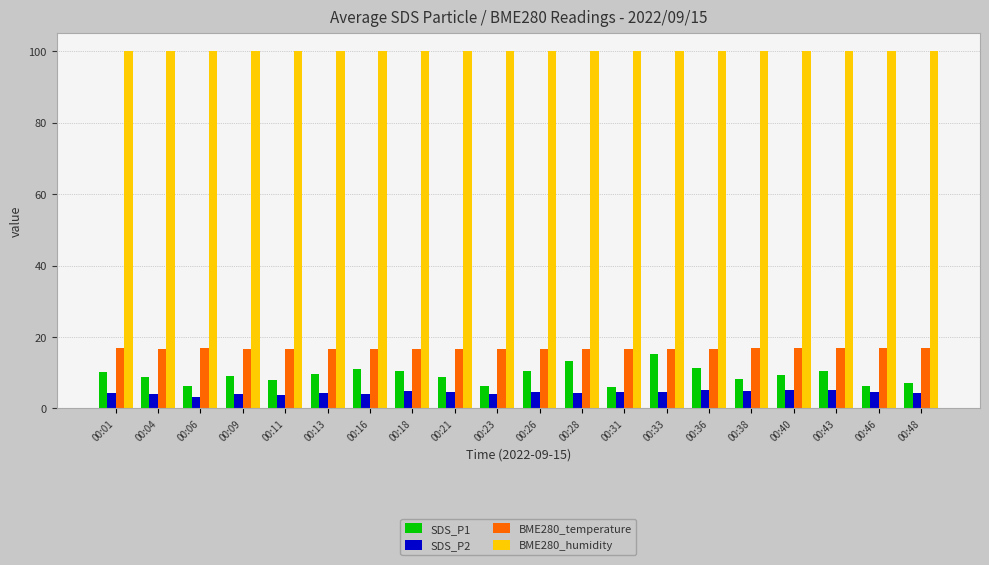

How many groups of bars are there?

20